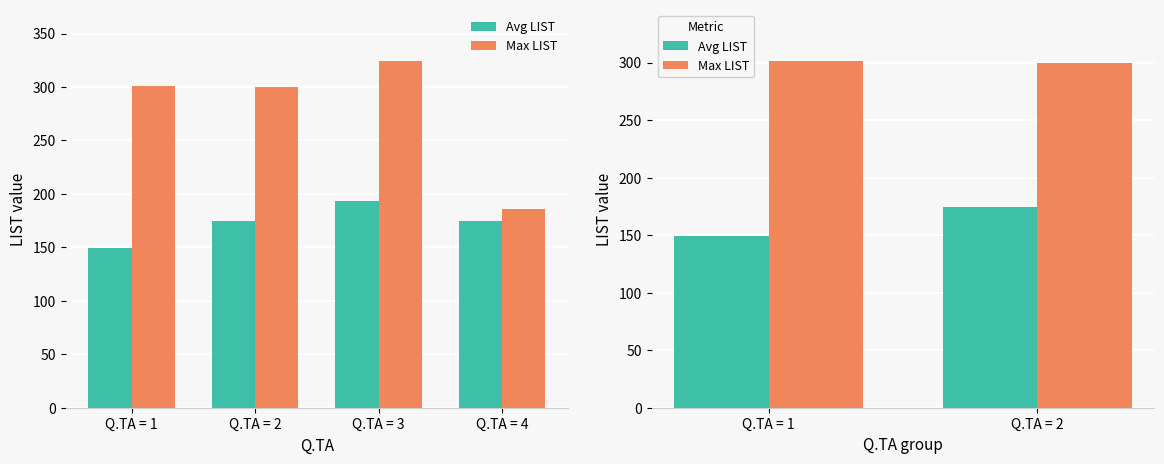

At which label does Avg LIST reach its minimum?

Q.TA = 1